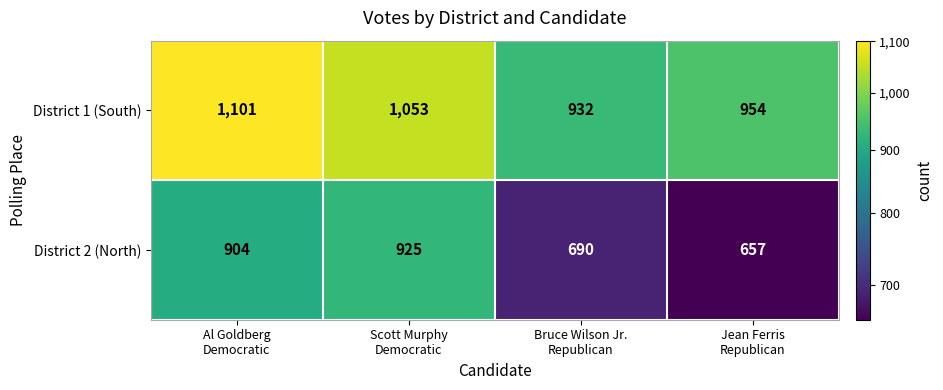

How many categories are shown in the chart?

4